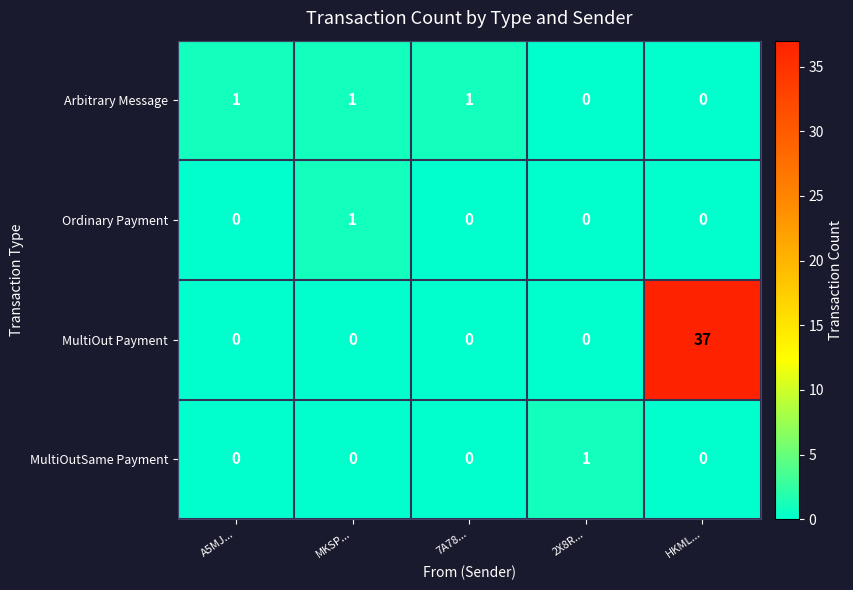

Count the number of categories in the chart.

5